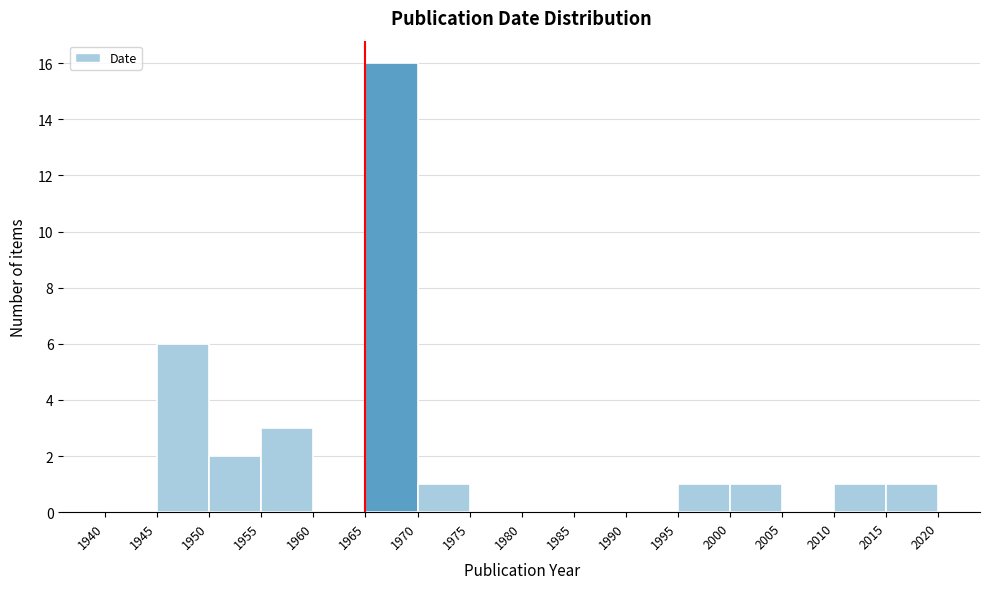

Reading left to right, transcribe this chart: for each bar, give the range it covers on the x-axis and its height. The values are not printed on the chart, so give them approximately, as read against the axis.

1940 to 1945: 0
1945 to 1950: 6
1950 to 1955: 2
1955 to 1960: 3
1960 to 1965: 0
1965 to 1970: 16
1970 to 1975: 1
1975 to 1980: 0
1980 to 1985: 0
1985 to 1990: 0
1990 to 1995: 0
1995 to 2000: 1
2000 to 2005: 1
2005 to 2010: 0
2010 to 2015: 1
2015 to 2020: 1